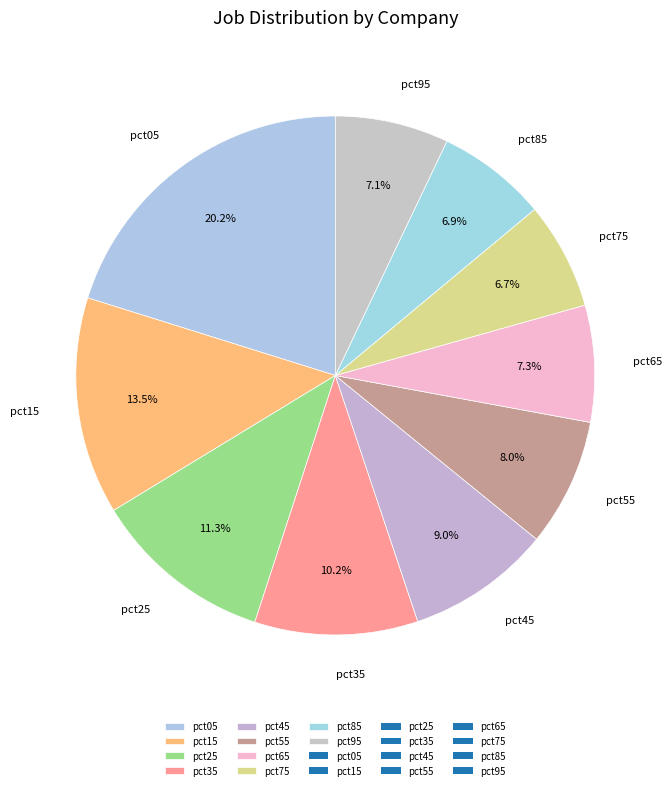

Is there a majority slice in this chart?

No